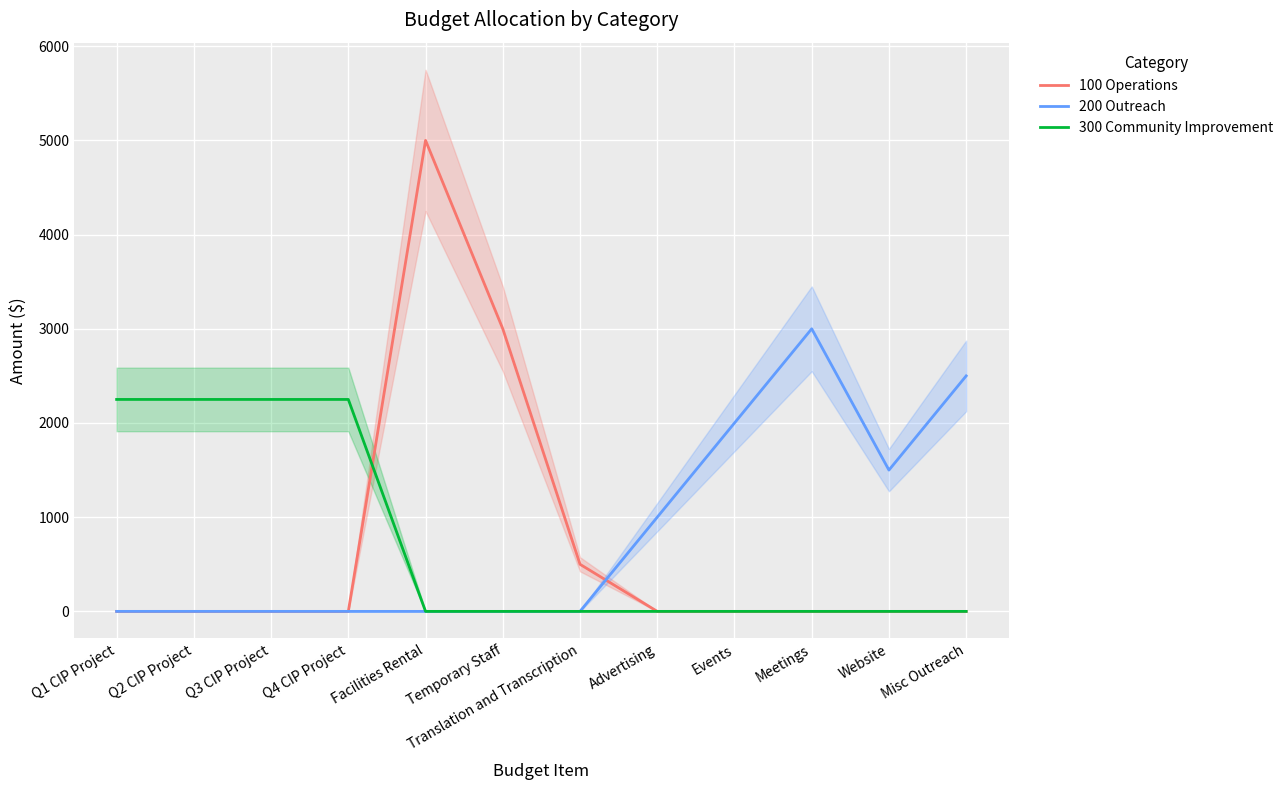

How many lines are shown in the chart?

3